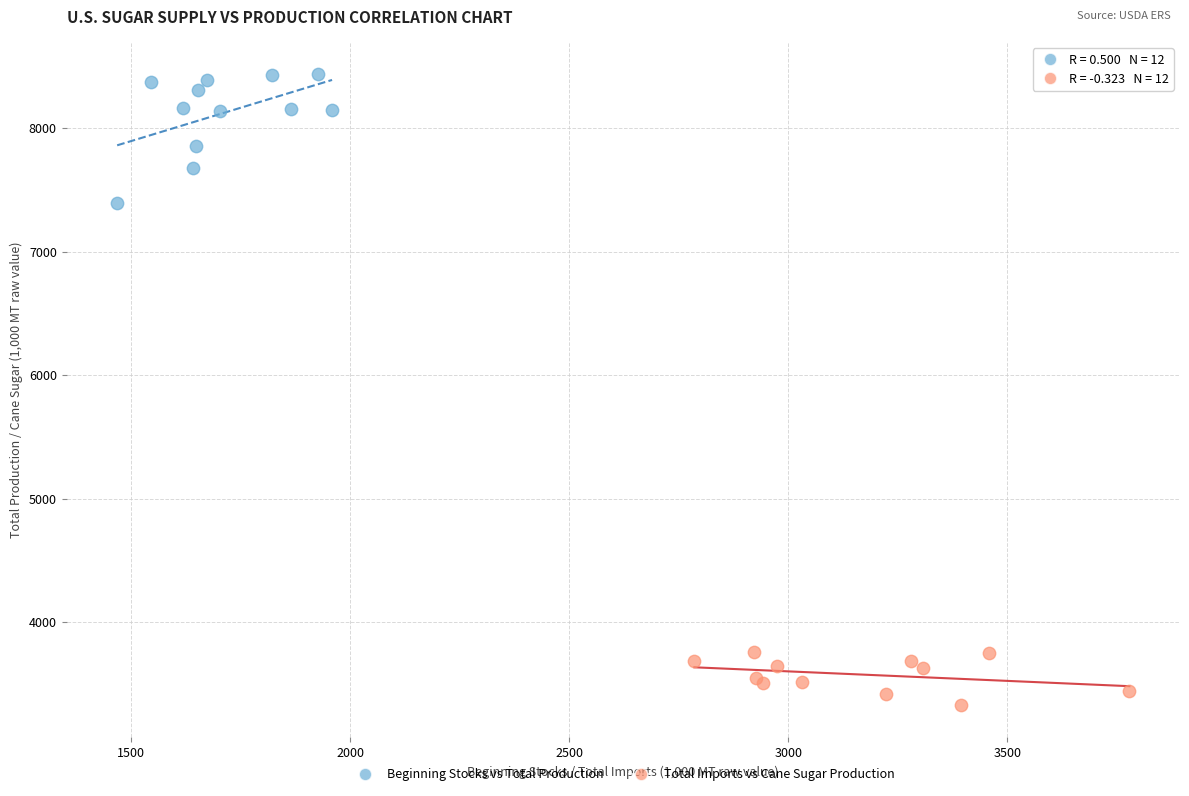

Which series contains the highest Y value?

Beginning Stocks vs Total Production